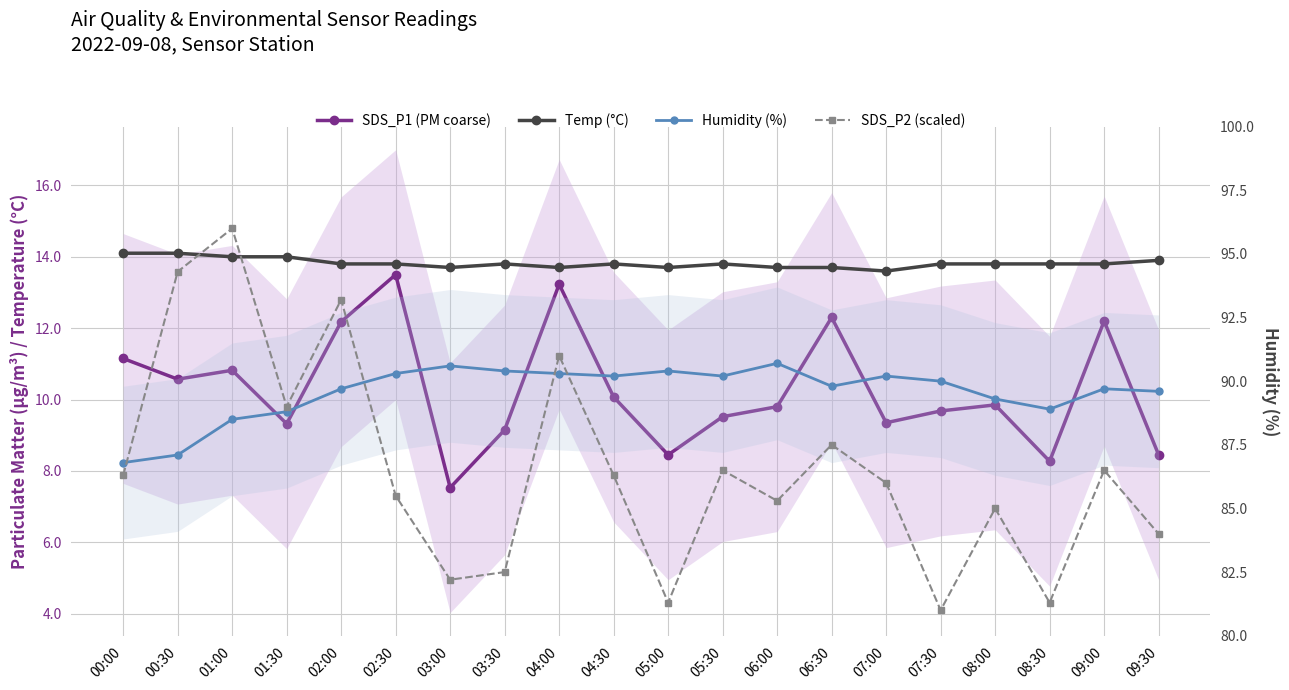

Where is SDS_P2 (scaled) nearest to the value 88?

06:30